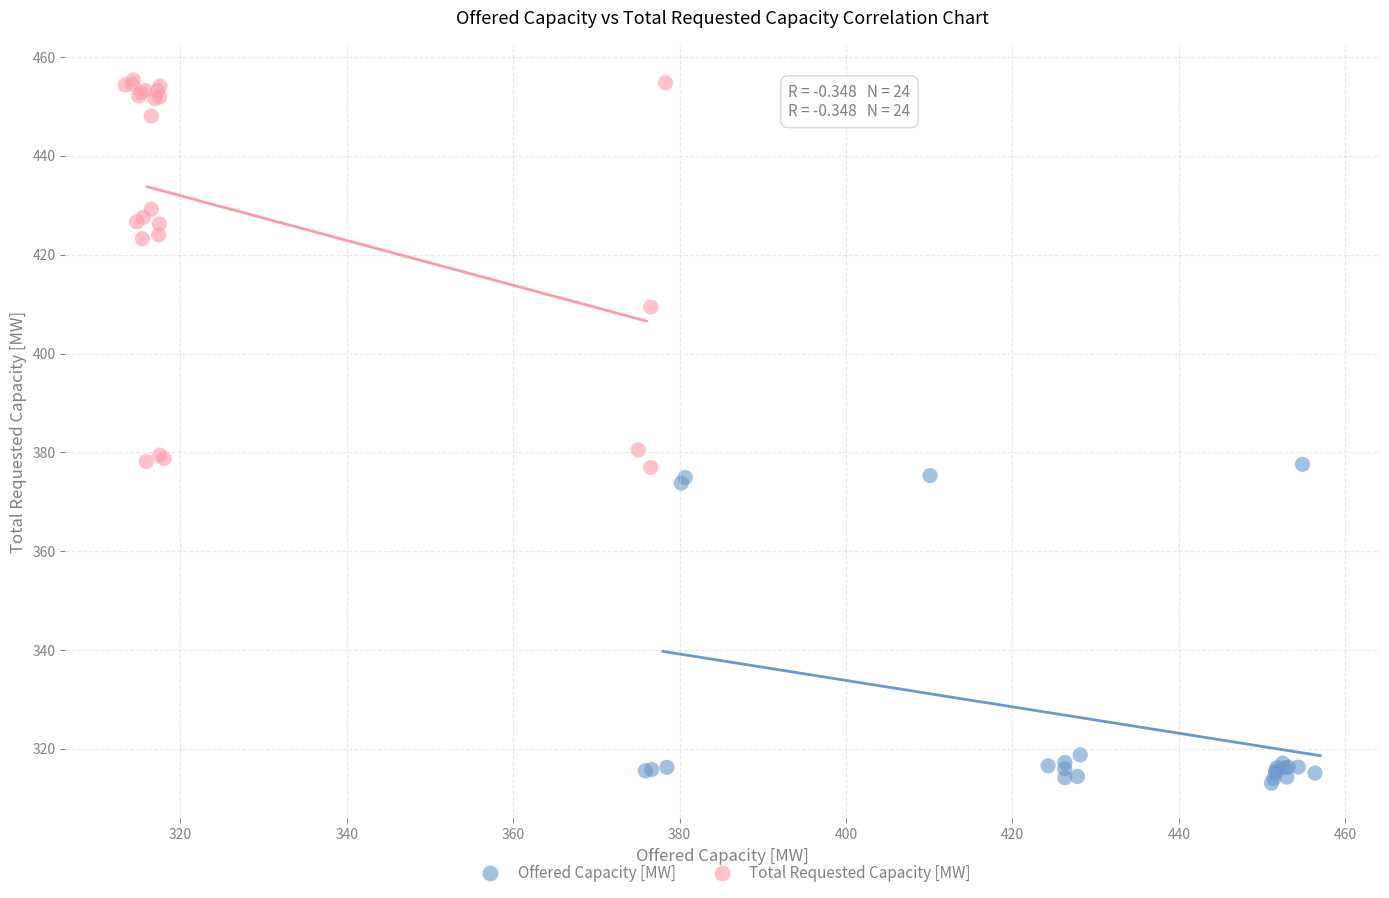

Which series reaches the minimum Y coordinate?

Offered Capacity [MW]